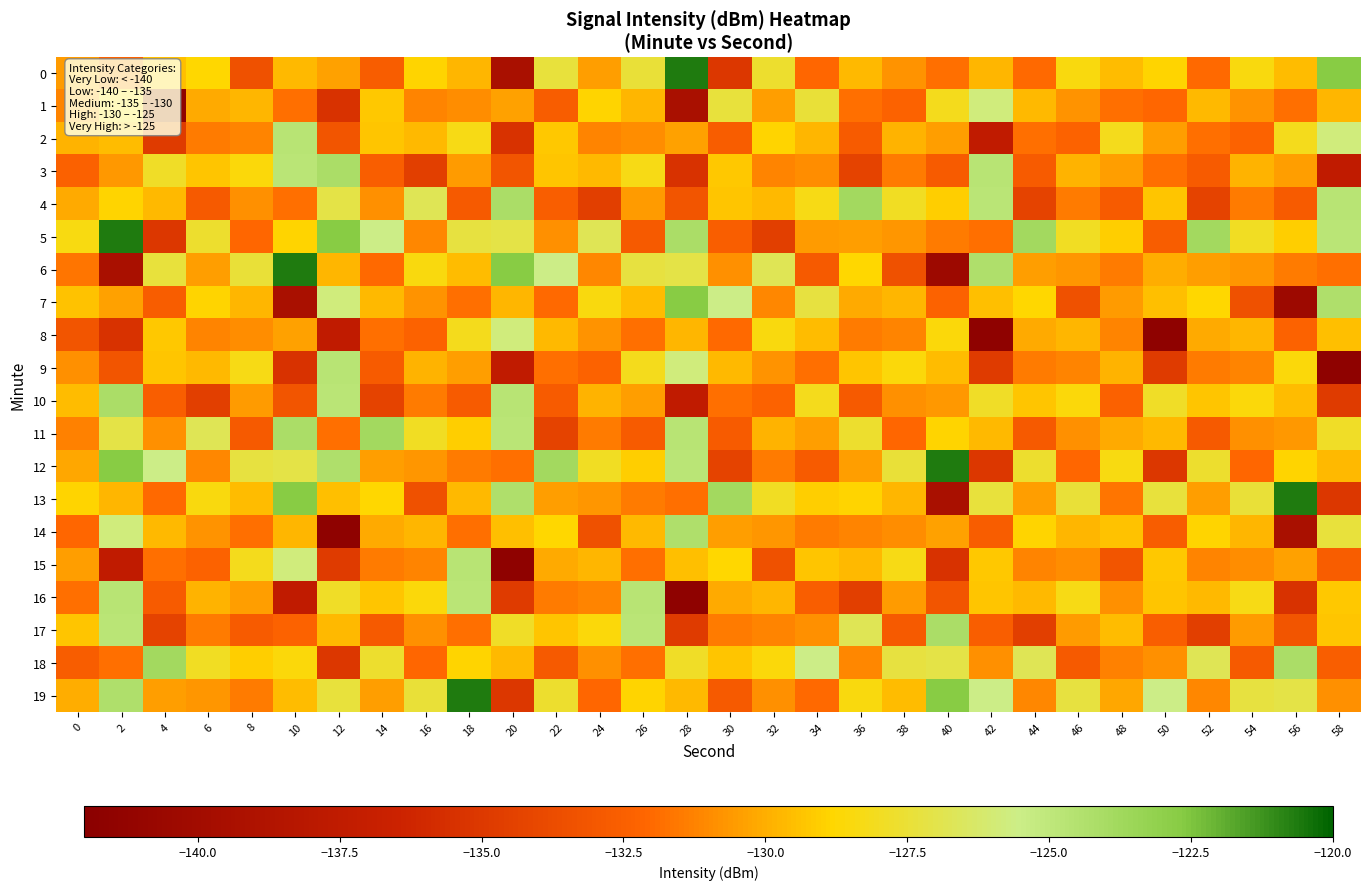

What is the smallest value displayed?

-141.6